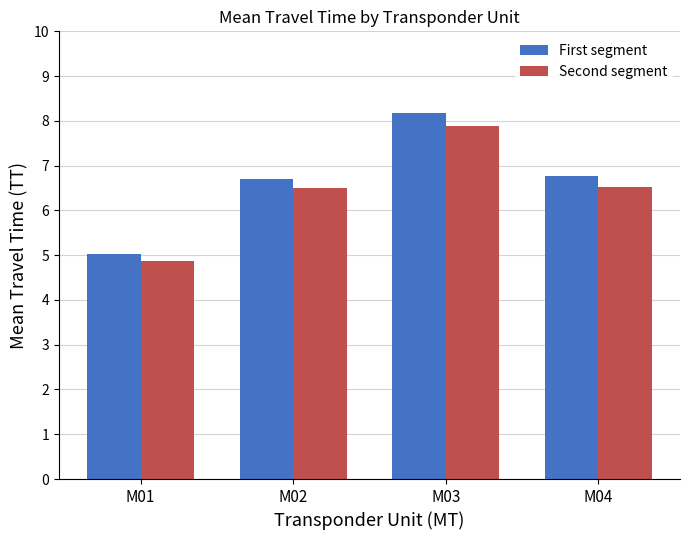

How many categories are shown in the chart?

4